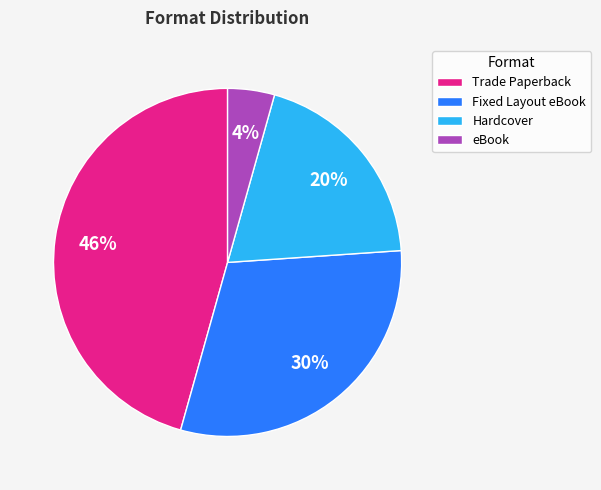

What is the ratio of the value at eBook to the value at Fixed Layout eBook?

0.1